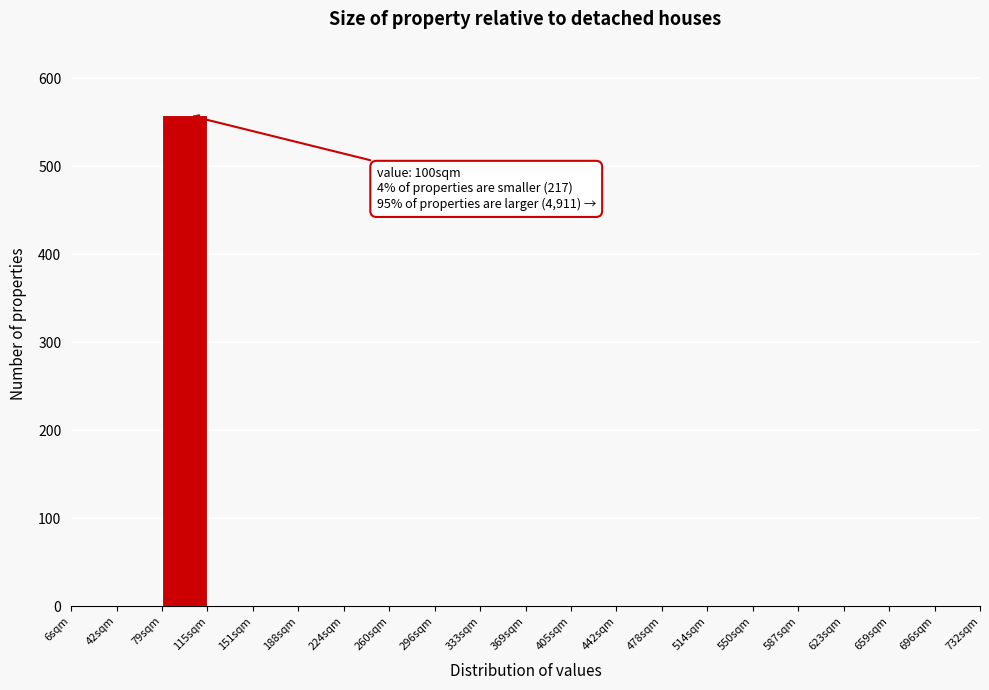

Which range on the x-axis has the tallest bar?

80 to 115